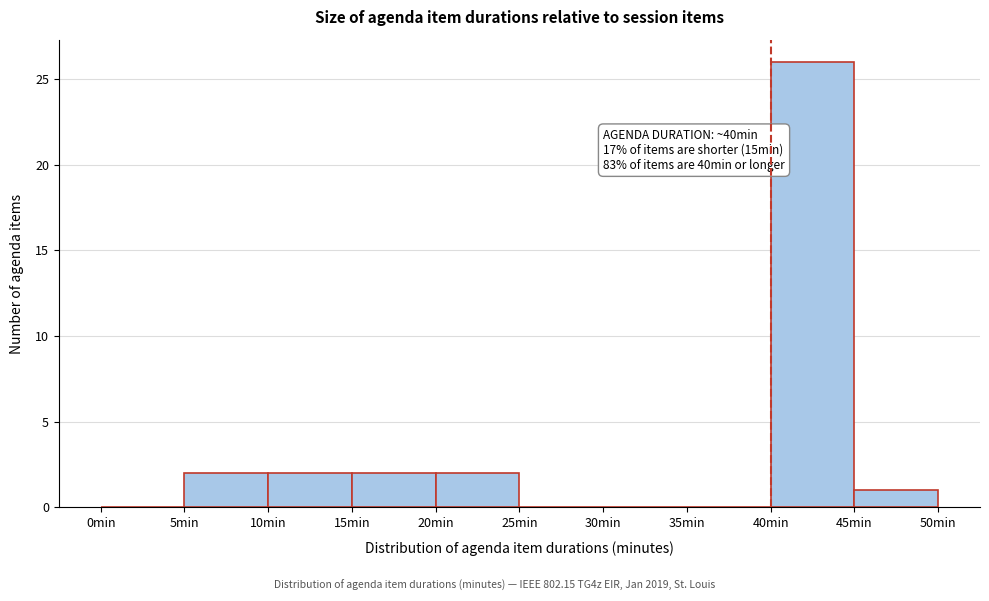

Which range on the x-axis has the tallest bar?

40 to 45